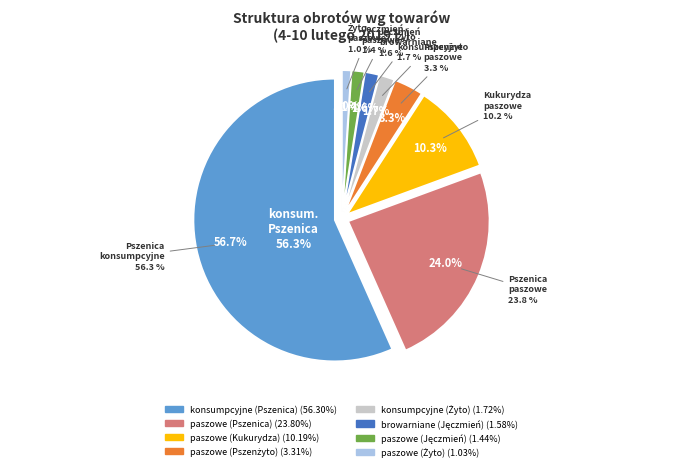

What is the change in value from paszowe (Pszenica) to paszowe (Pszenżyto)?

-20.5